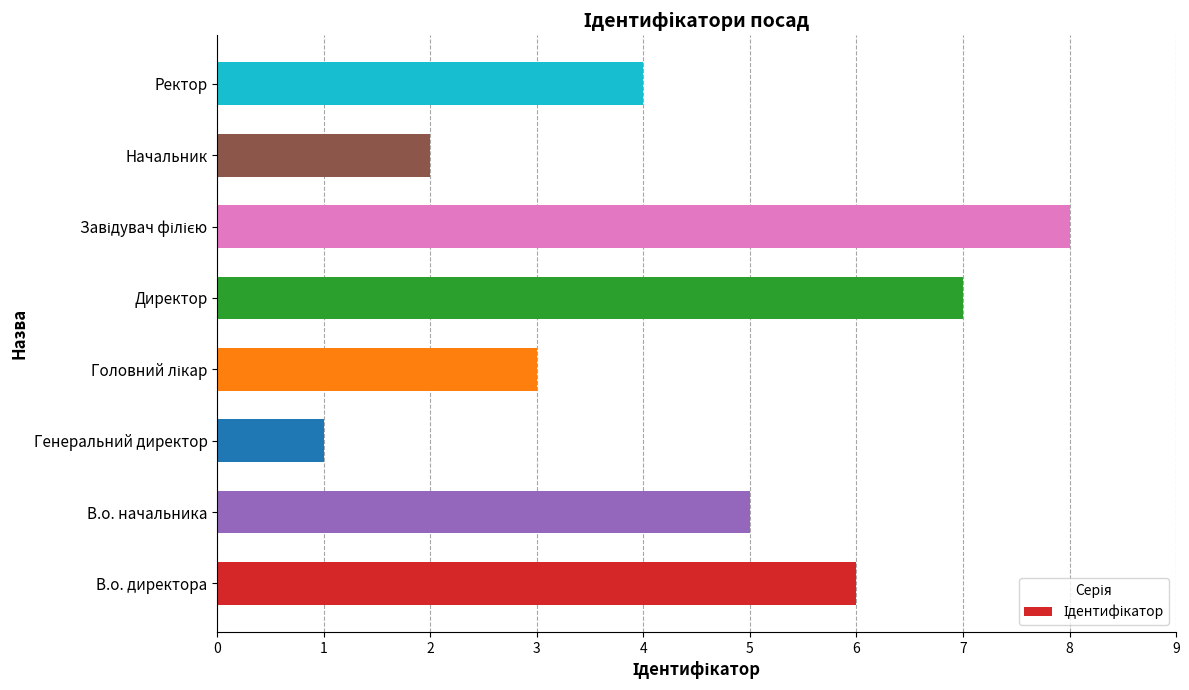

Which label corresponds to the smallest value in the chart?

Генеральний директор